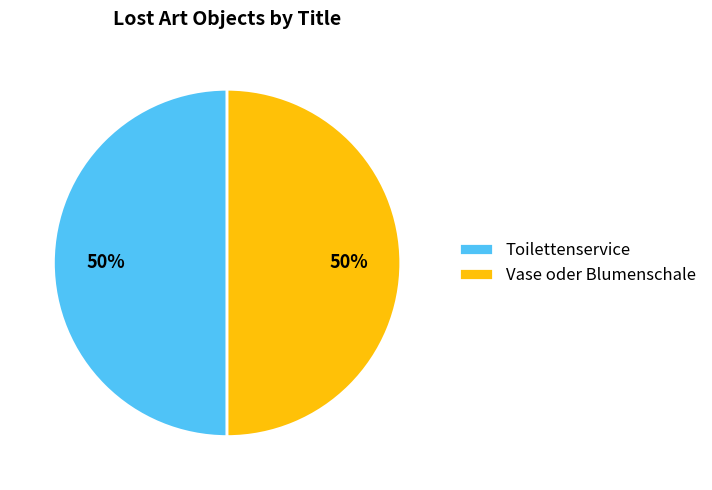

The Vase oder Blumenschale slice represents 50% of the pie. True or false?

True